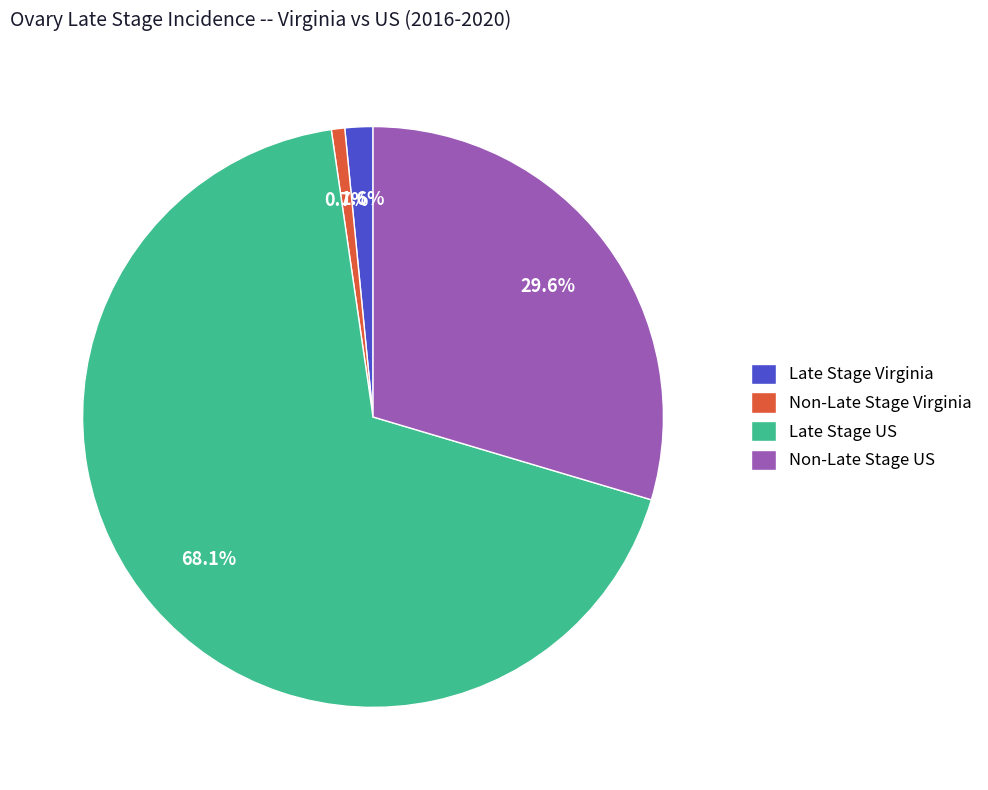

Rank the categories by value from highest to lowest.

Late Stage US, Non-Late Stage US, Late Stage Virginia, Non-Late Stage Virginia